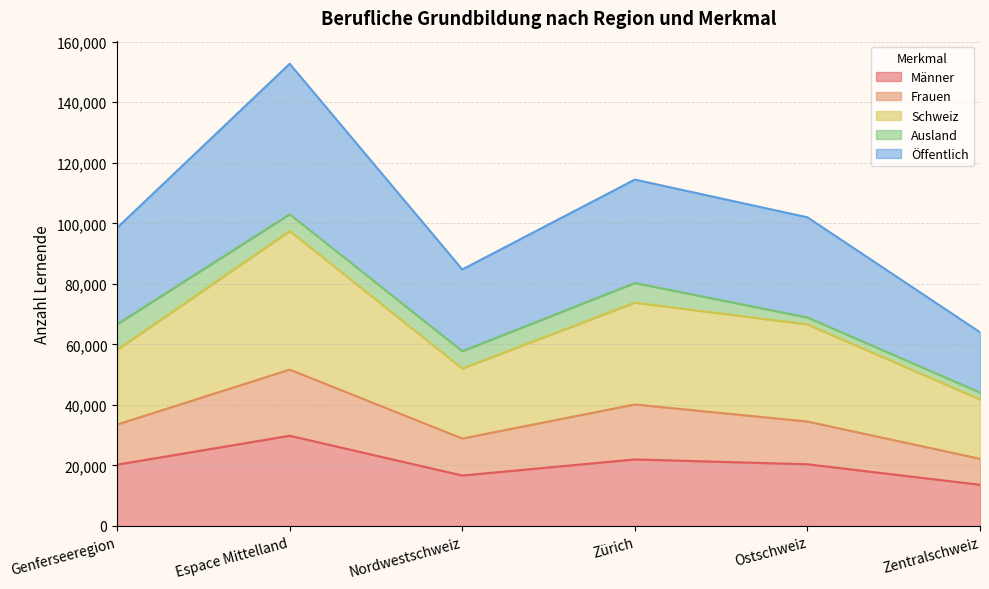

What are all the series names shown in the legend?

Männer, Frauen, Schweiz, Ausland, Öffentlich